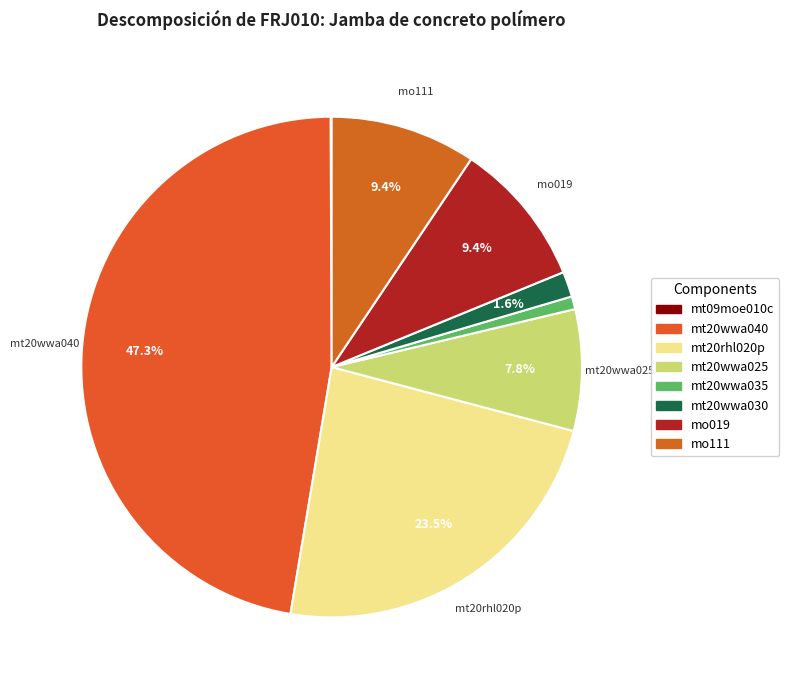

Count the number of slices in the pie.

8